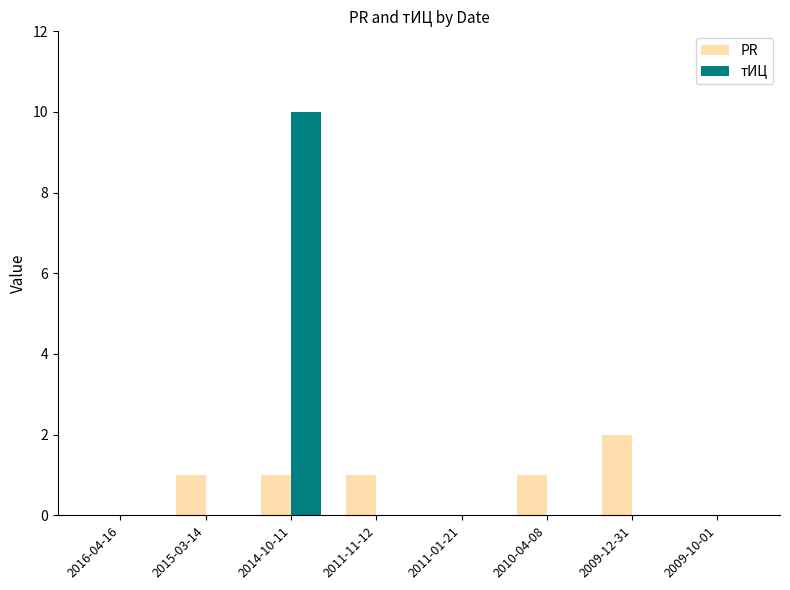

How many groups of bars are there?

8